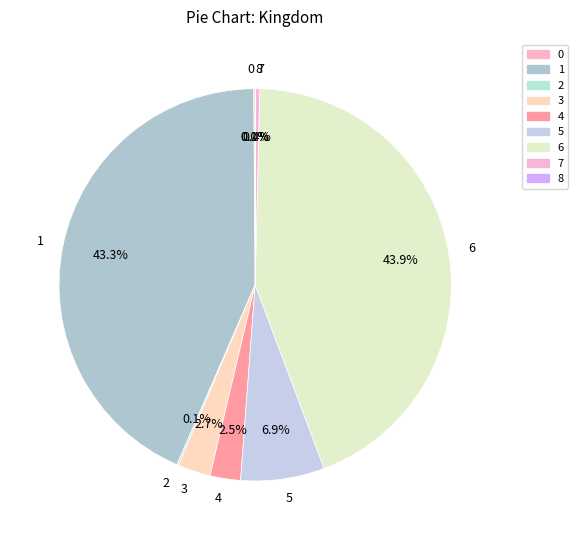

Is it true that 6 is 44% of the pie?

True